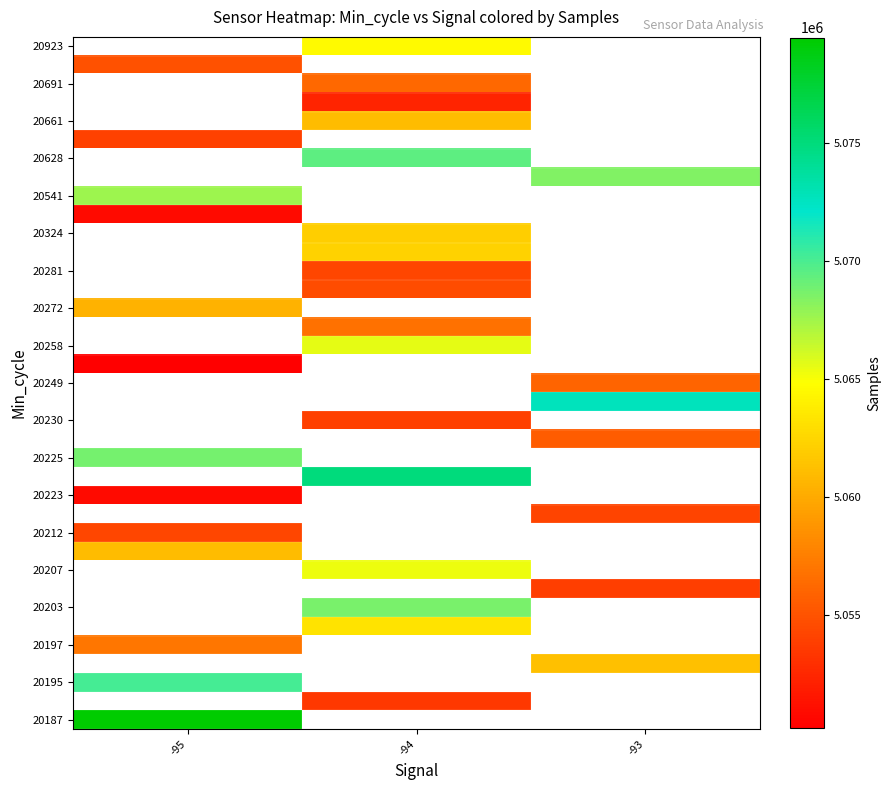

Which label corresponds to the smallest value in the chart?

-95